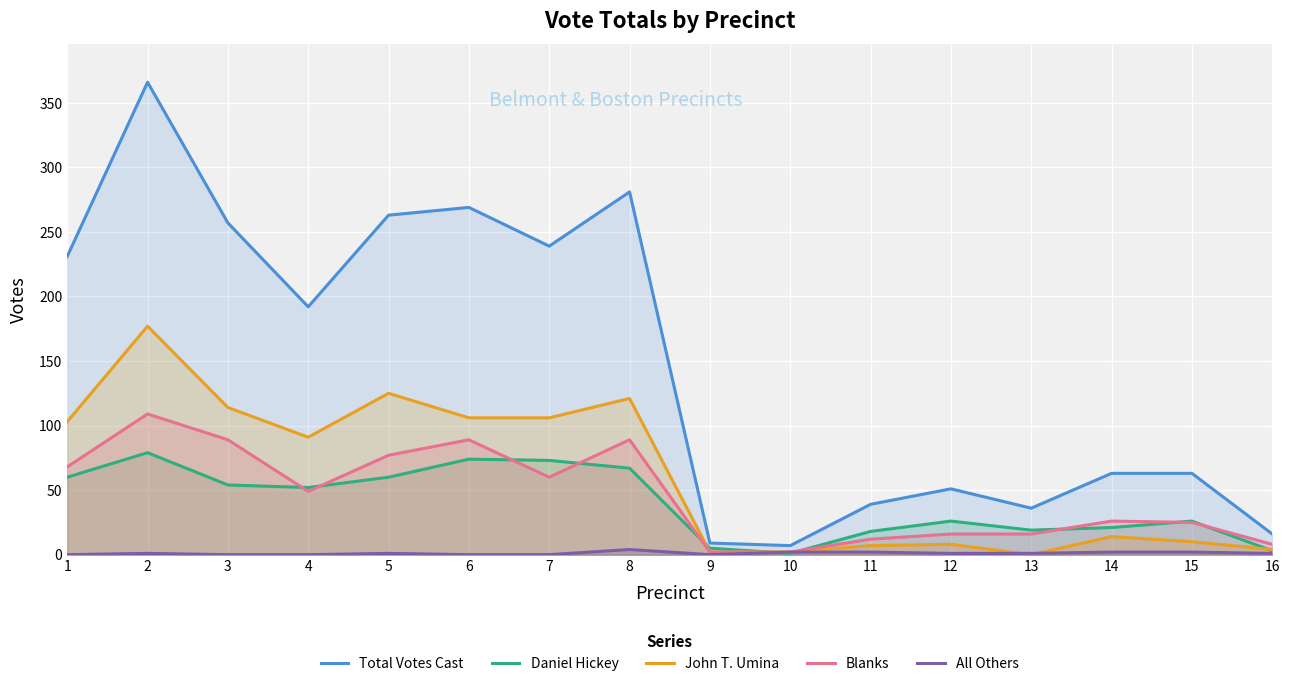

What is the average value of the John T. Umina series?

62